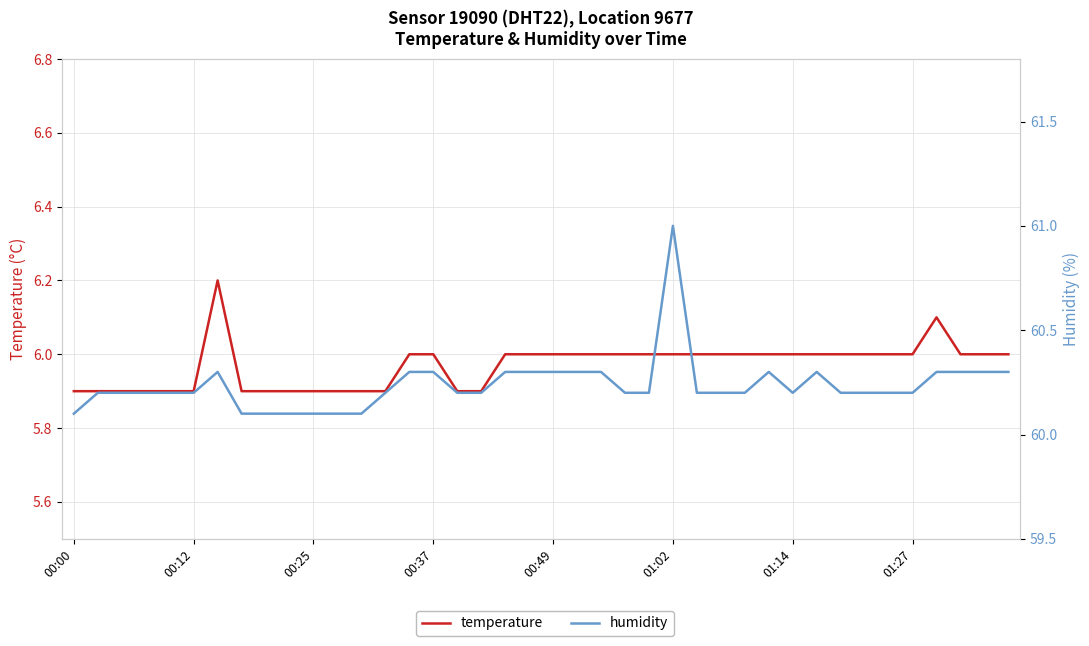

Does the chart have visible grid lines?

Yes